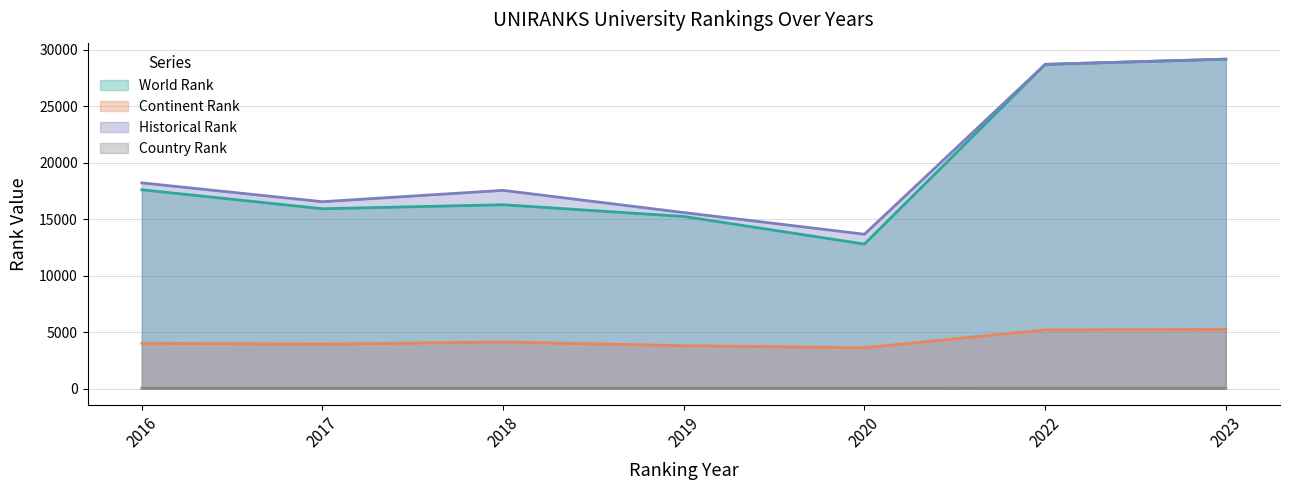

How many interior local valleys does the continent rank series have?

2